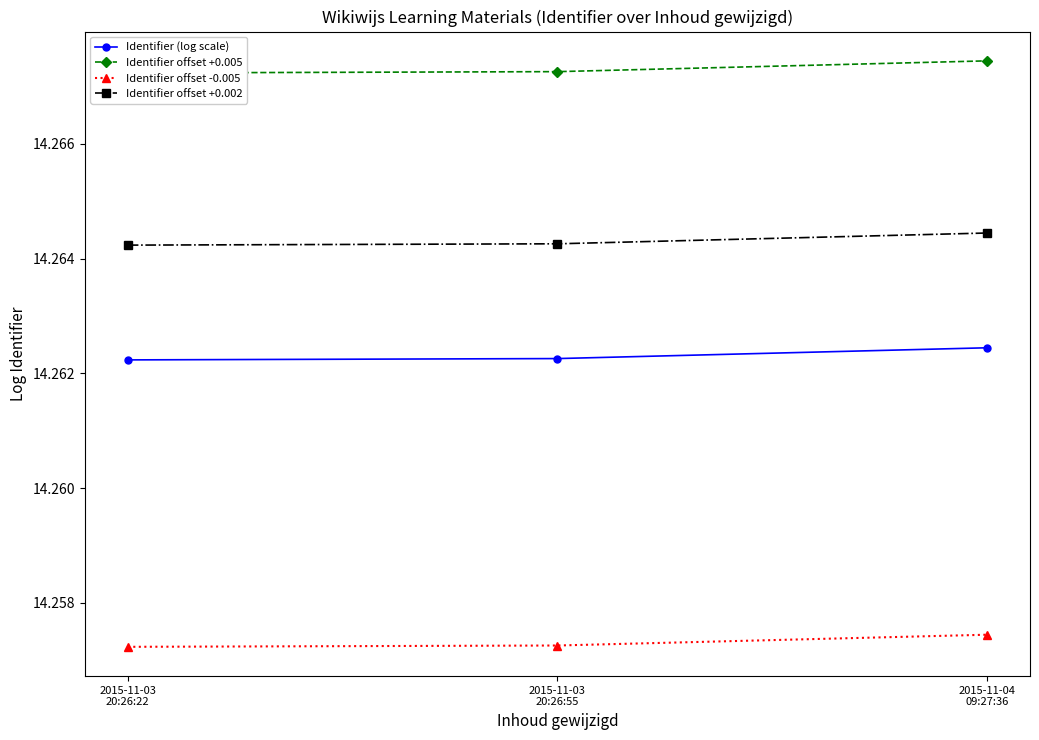

What is the sum of all Identifier (log scale) values?

42.8